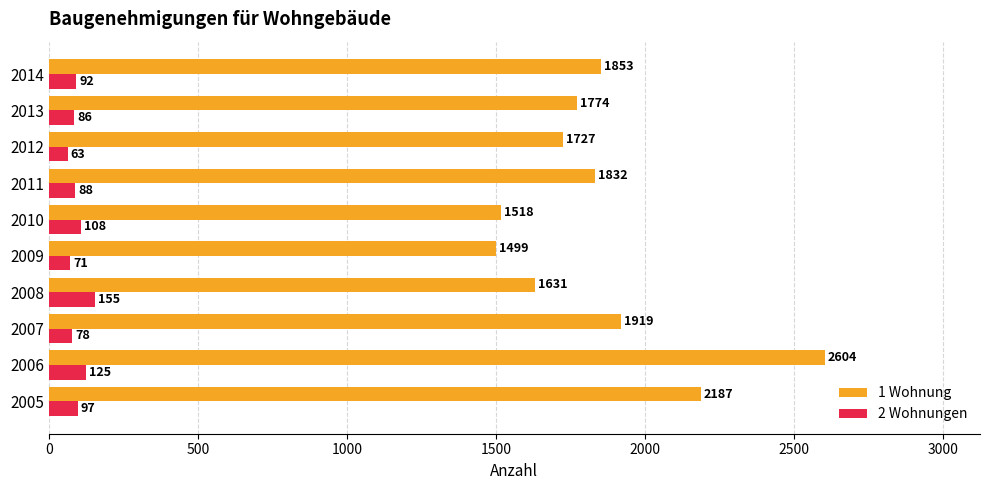

Which series has the widest spread of values?

1 Wohnung